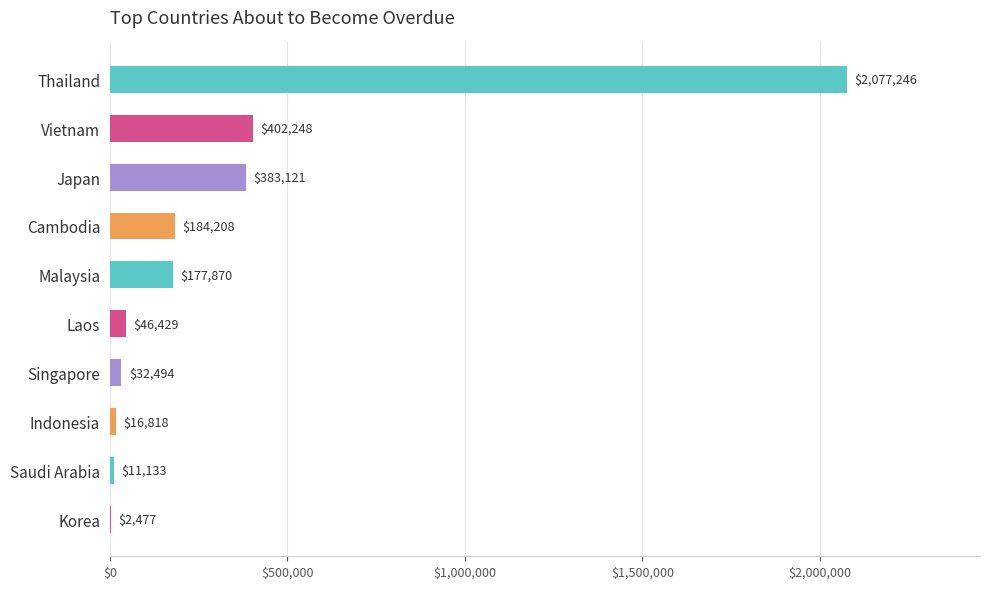

Which has a higher value, Cambodia or Indonesia?

Cambodia